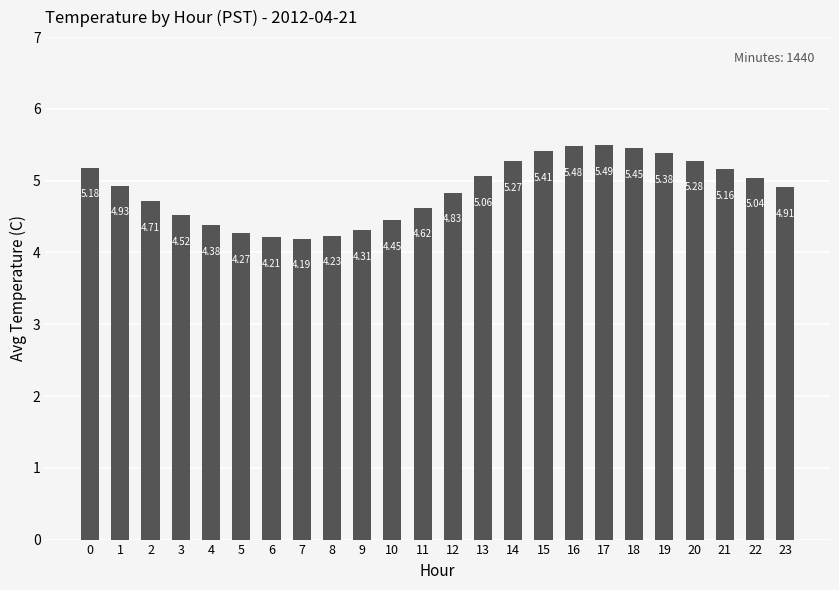

Is it true that the value at 5 is 2.4?

False